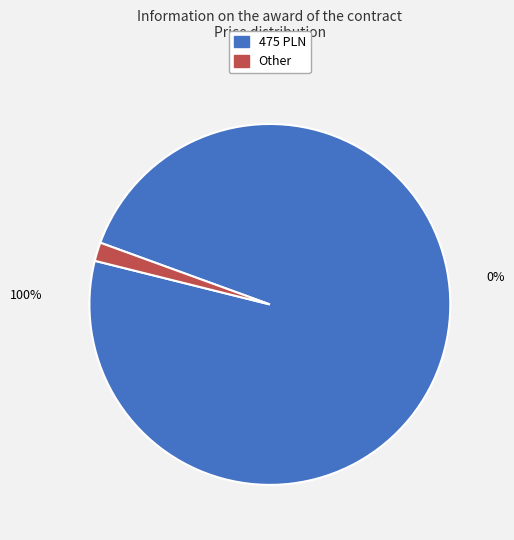

To the nearest percent, what is the difference between the largest and smallest slice percentages?

97%